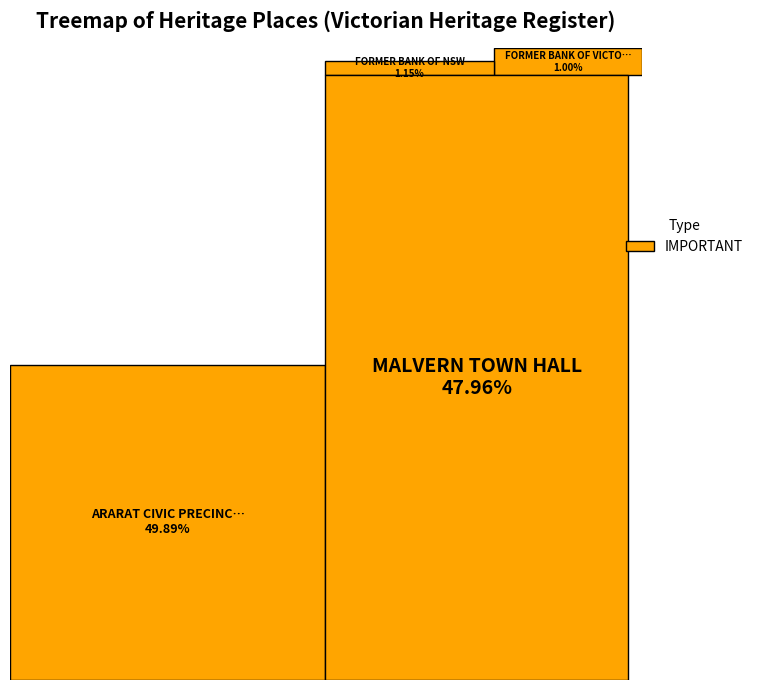

What is the change in value from FORMER BANK OF NSW to MALVERN TOWN HALL?

+4567